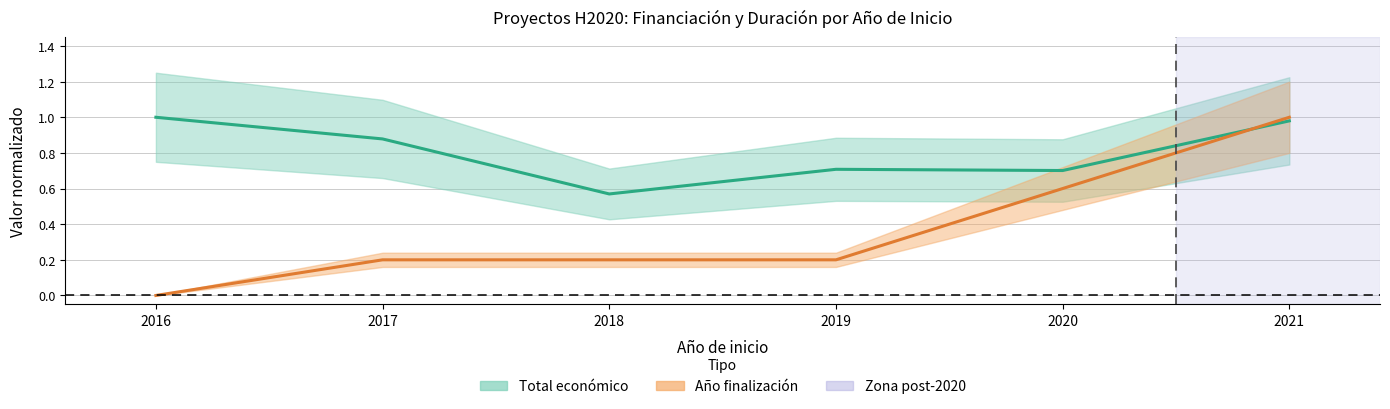

Is it true that Total económico equals 0.9 at 2020?

False